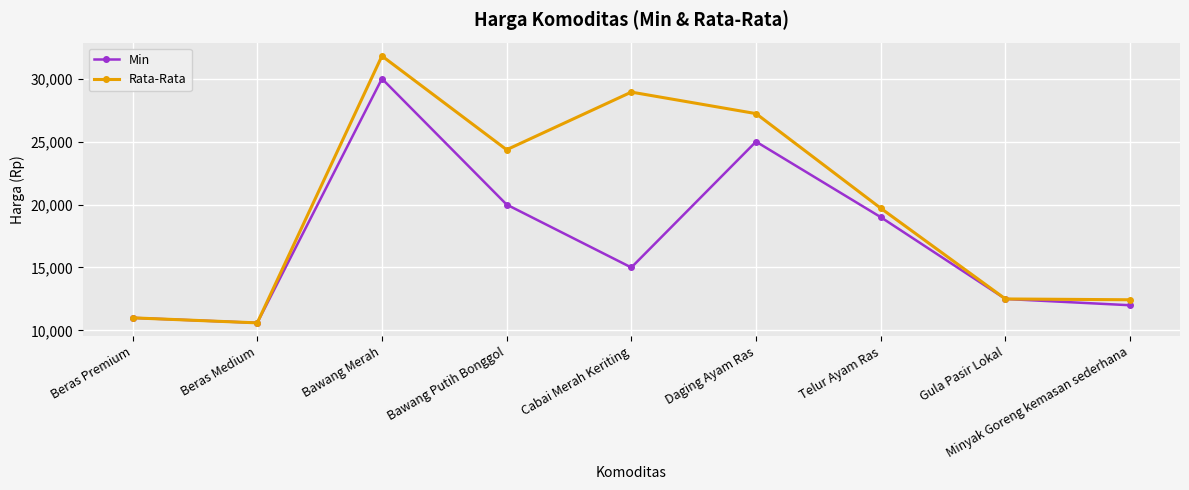

Count the number of data series in this chart.

2